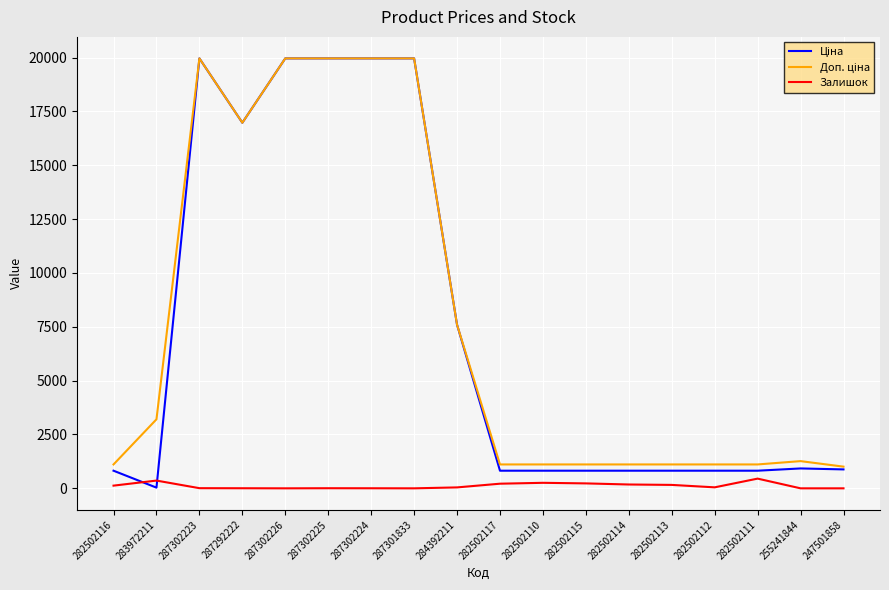

What is the greatest value displayed?

19964.2